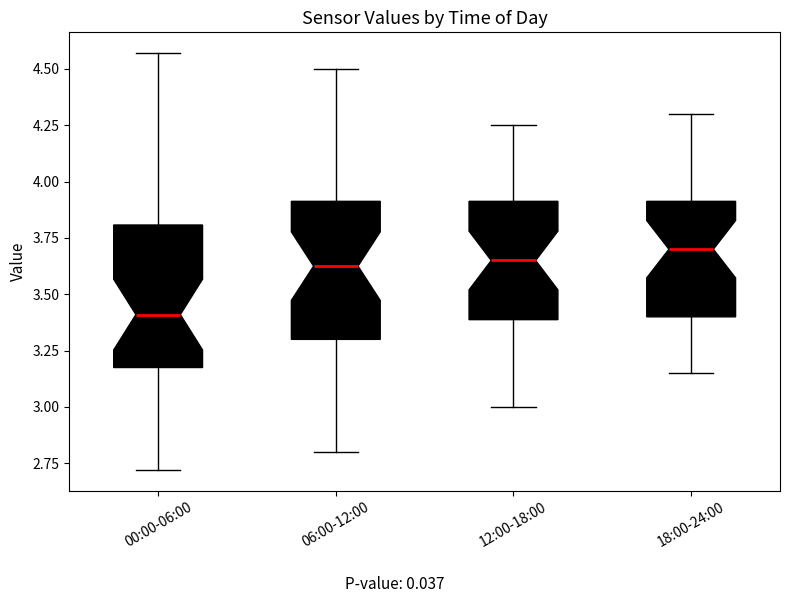

Where does the upper whisker of the box for 12:00-18:00 end on the y-axis? The values are not printed on the chart, so give them approximately, as read against the axis.

4.25